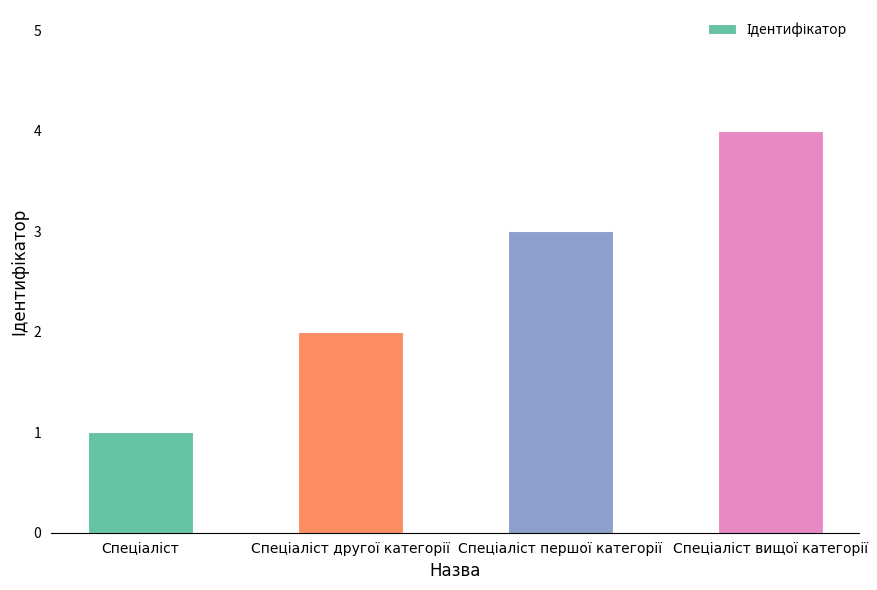

What is the greatest value displayed?

4